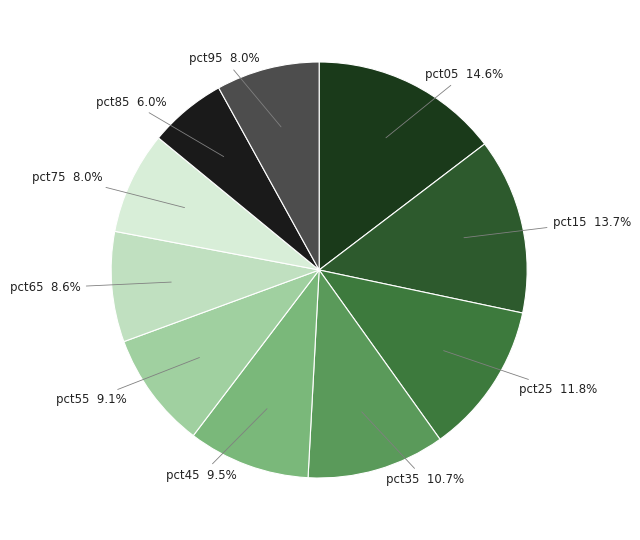

Which has a higher value, pct45 or pct35?

pct35